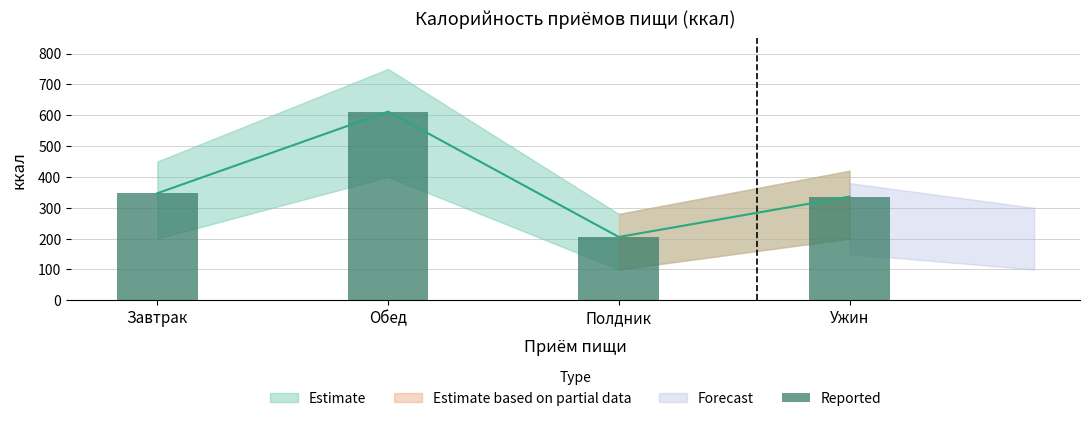

List the labels in order of value, largest first.

Обед, Завтрак, Ужин, Полдник